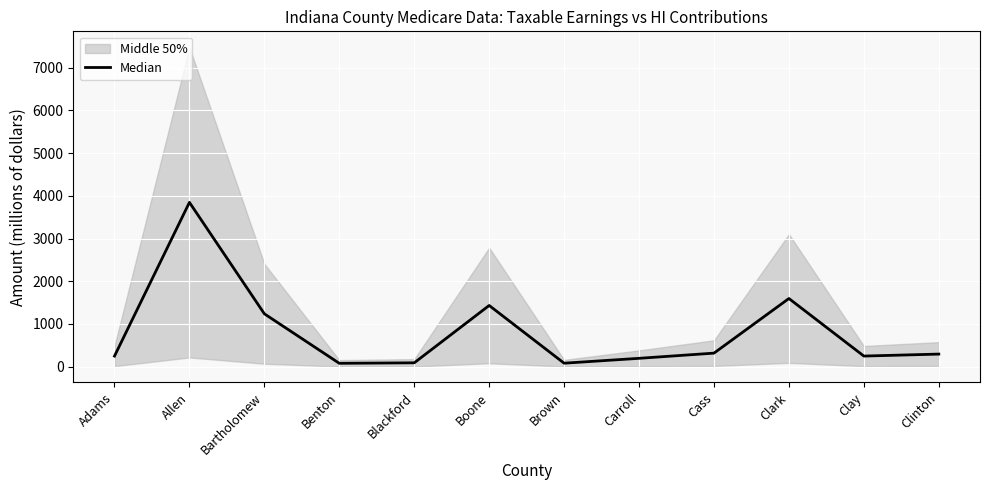

What is the sum of the values at Benton and Bartholomew?

1317.7